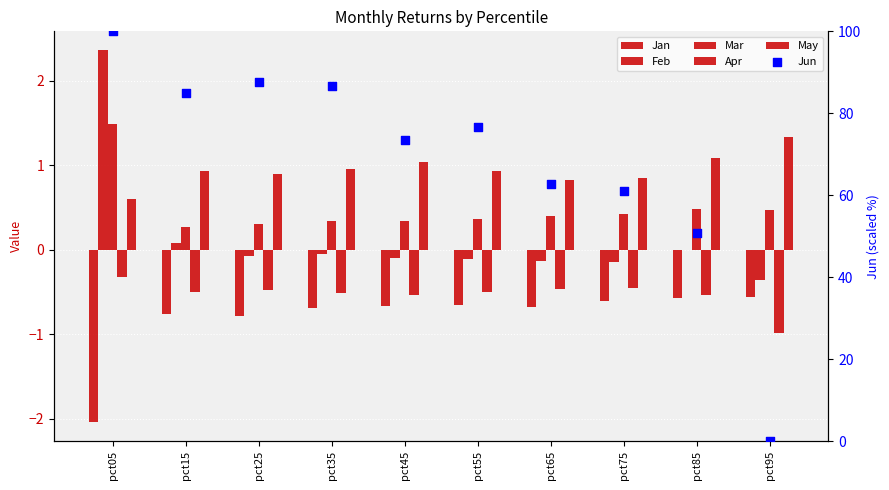

At how many categories does at least one series exceed 93?

1